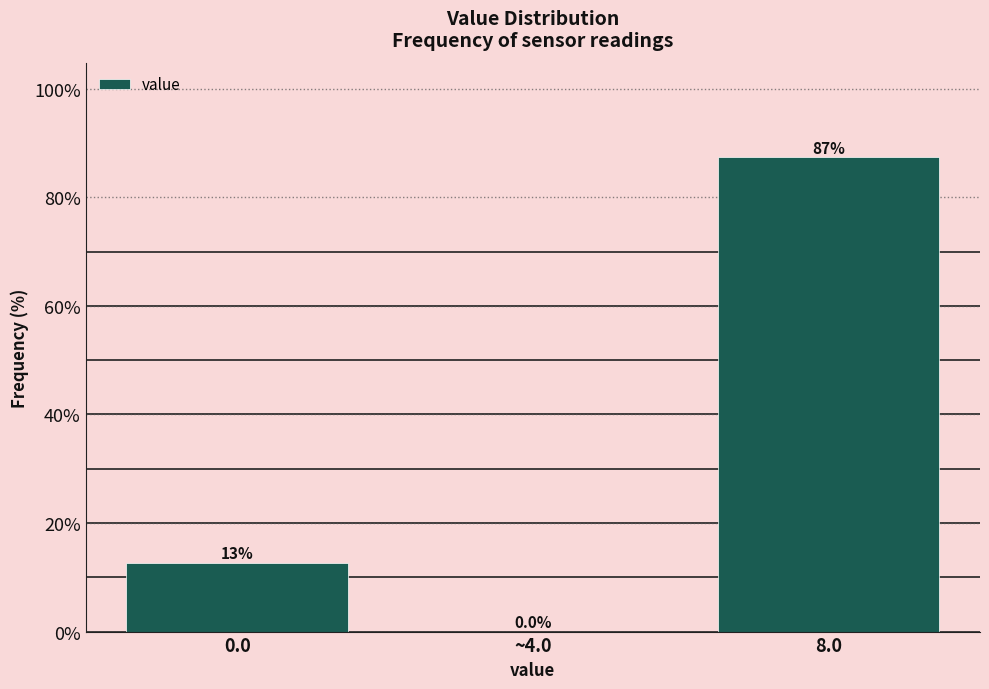

Reading left to right, list all the values displayed in this chart.

0.0=12.7	~4.0=0.0	8.0=87.3